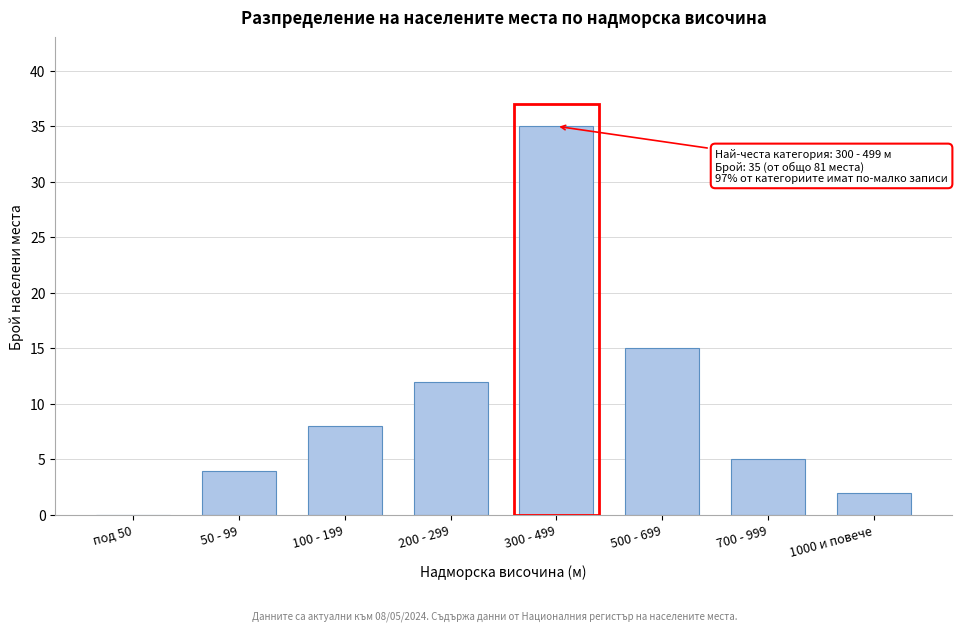

Reading left to right, extract all data points from this chart.

под 50=0	50 - 99=4	100 - 199=8	200 - 299=12	300 - 499=35	500 - 699=15	700 - 999=5	1000 и повече=2